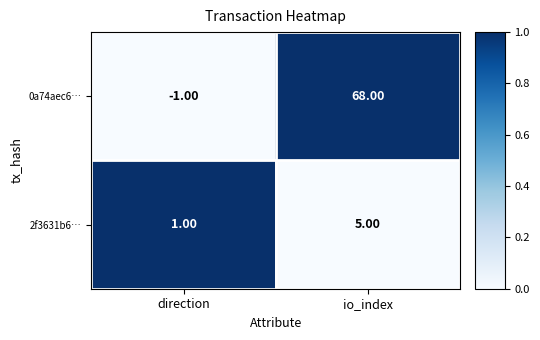

How many categories are shown in the chart?

2